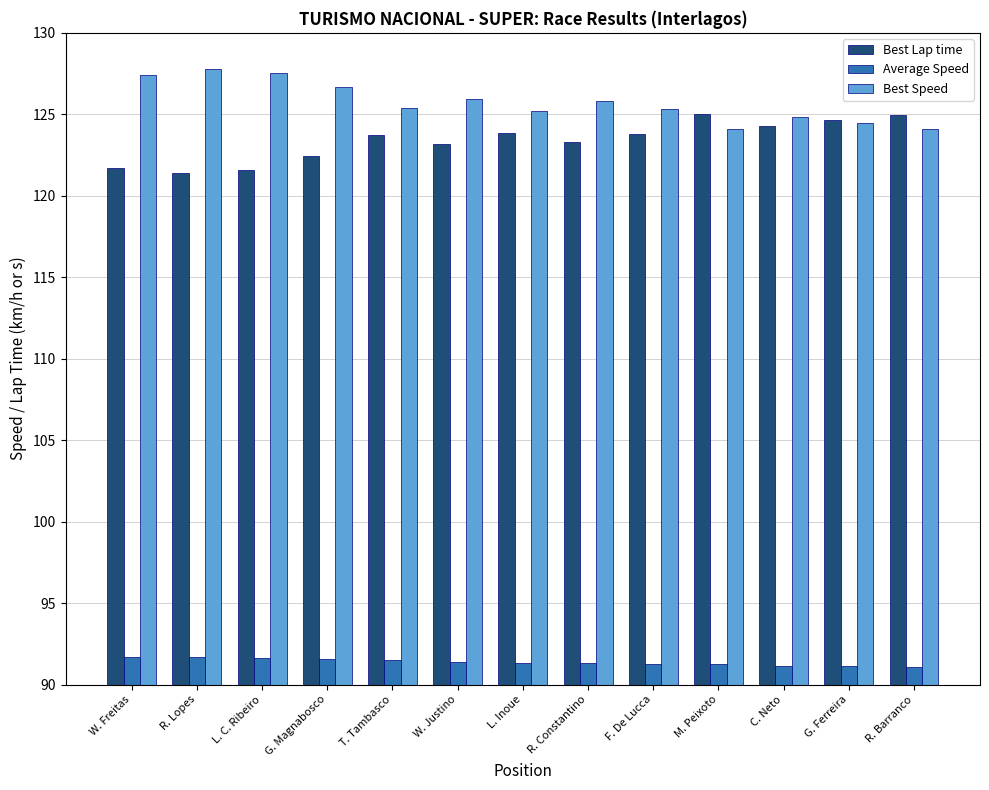

Rank the series by their maximum value, from highest to lowest.

Best Speed, Best Lap time, Average Speed